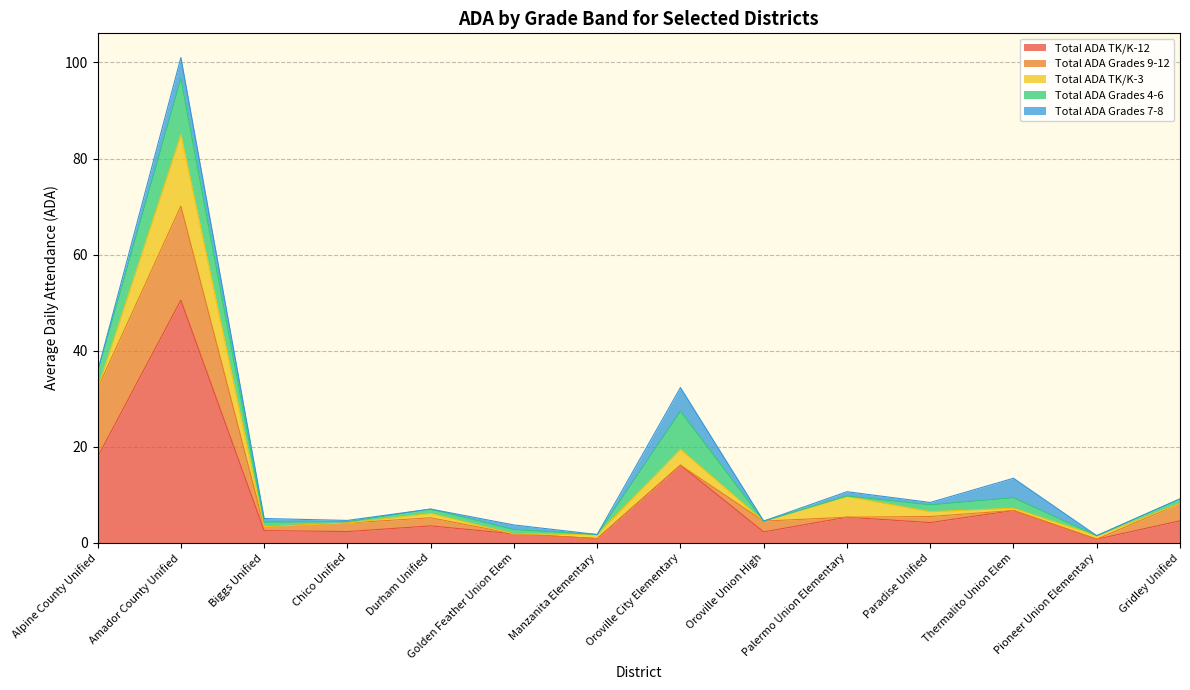

What is the value of the Total ADA Grades 4-6 point at the 5th from the left?

0.9